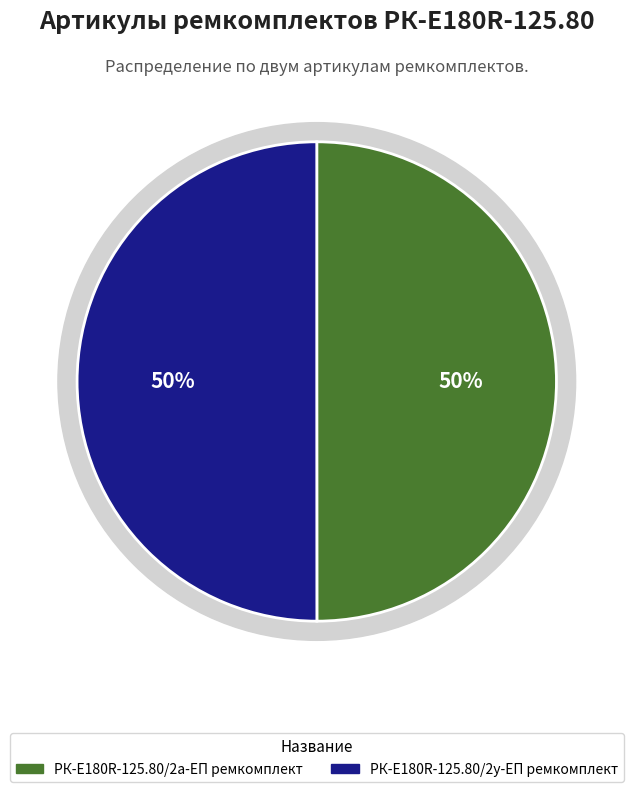

Which category accounts for the majority?

РК-E180R-125.80/2у-ЕП ремкомплект